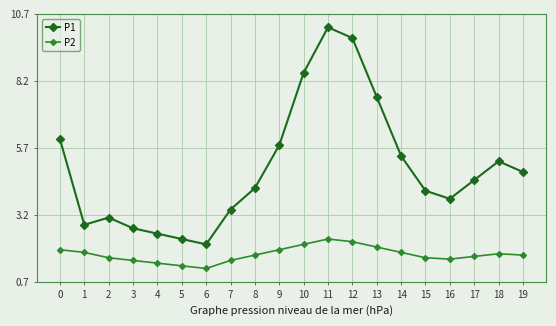

What is the total value across all series at 7?

4.9